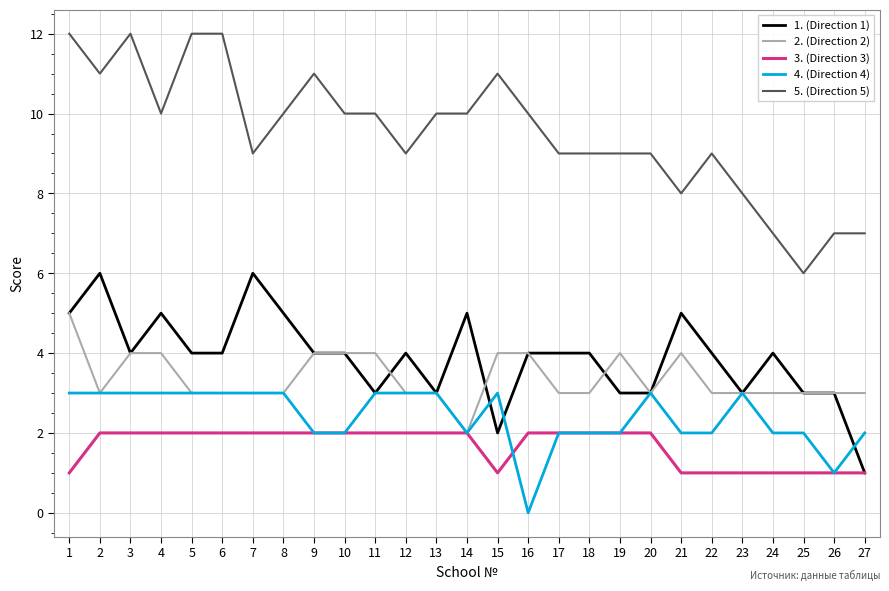

At which category is the sum across all series the highest?

1